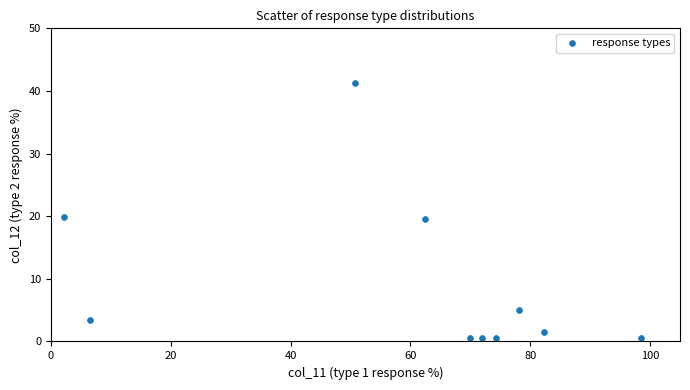

What is the average Y value?

9.3